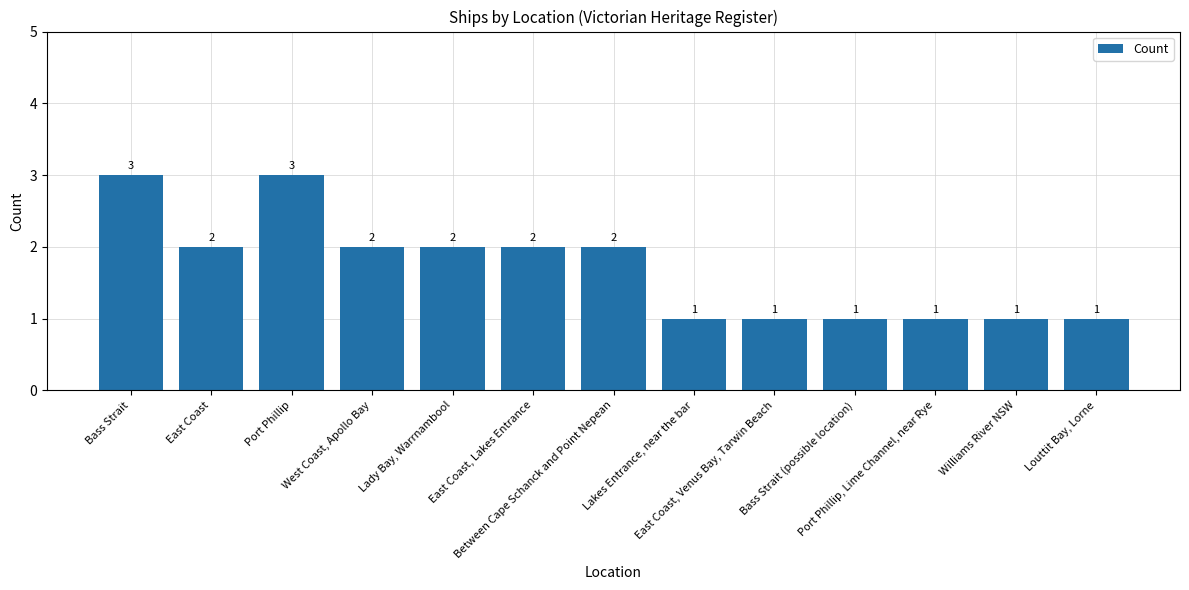

Reading right to left, extract all data points from this chart.

Louttit Bay, Lorne=1	Williams River NSW=1	Port Phillip, Lime Channel, near Rye=1	Bass Strait (possible location)=1	East Coast, Venus Bay, Tarwin Beach=1	Lakes Entrance, near the bar=1	Between Cape Schanck and Point Nepean=2	East Coast, Lakes Entrance=2	Lady Bay, Warrnambool=2	West Coast, Apollo Bay=2	Port Phillip=3	East Coast=2	Bass Strait=3